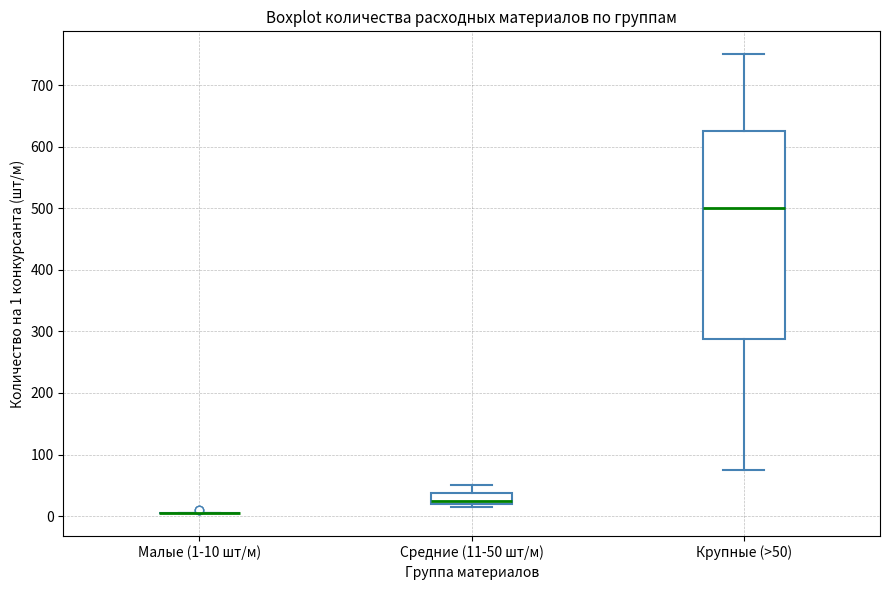

Reading left to right, transcribe this box plot: for each box, give where its median line is, the range the box spans, and where its two whiskers end, as read against the y-axis. The values are not printed on the chart, so give them approximately, as read against the axis.

Малые (1-10 шт/м): box collapsed to a line at 10, whiskers 10 to 10
Средние (11-50 шт/м): median 30, box 20 to 40, whiskers 20 (just below the box's lower edge) to 50
Крупные (>50): median 500, box 290 to 630, whiskers 80 to 750